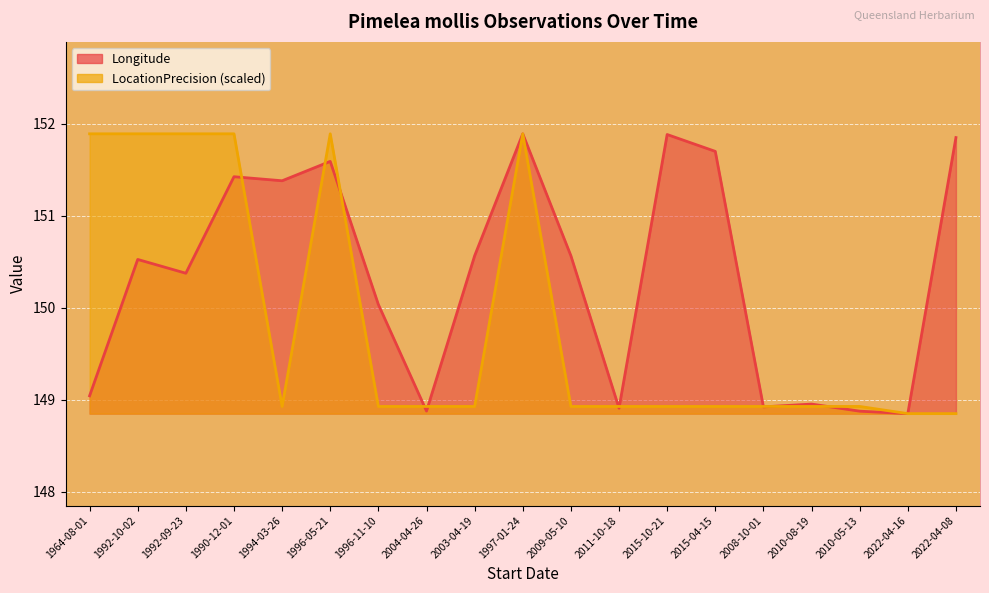

What are all the series names shown in the legend?

Longitude, LocationPrecision